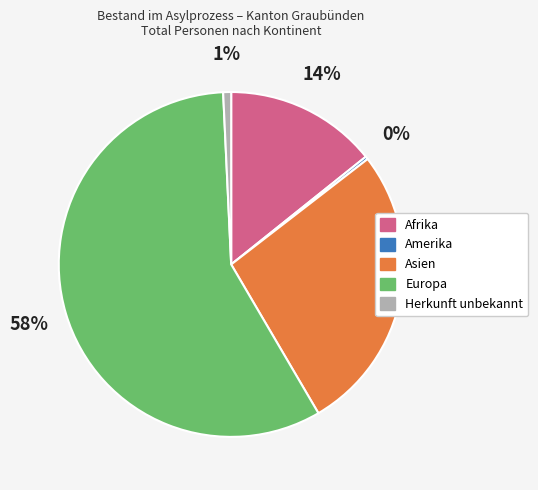

True or false: Herkunft unbekannt accounts for 1% of the total.

True